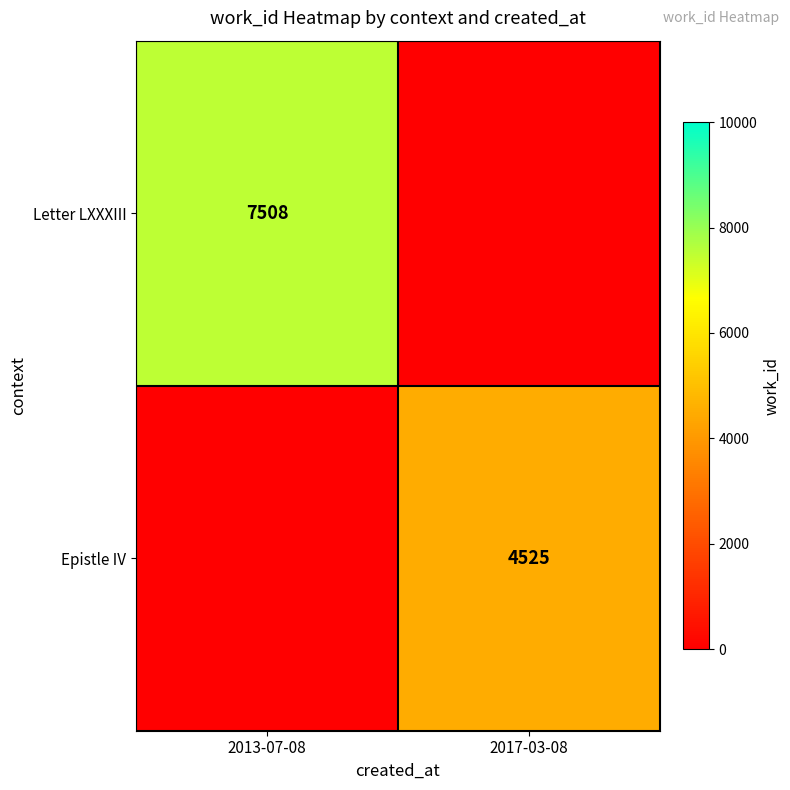

True or false: Epistle IV has a value of 4525 at 2017-03-08.

True